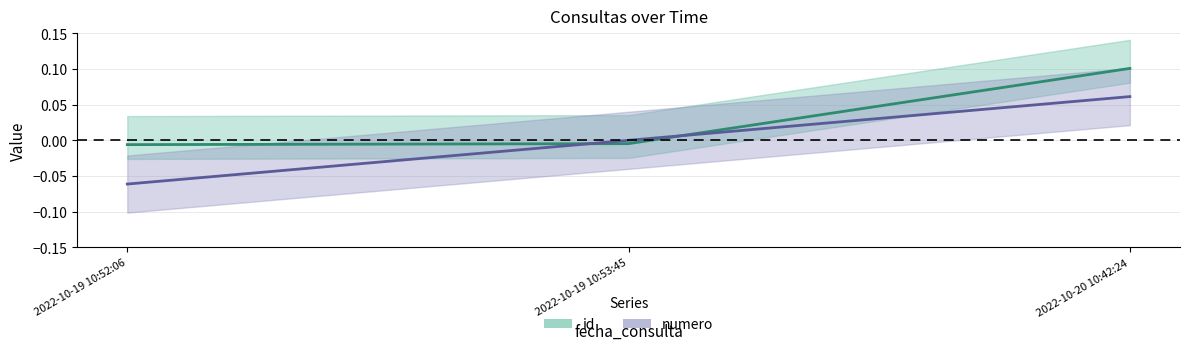

Reading left to right, list all the values displayed in this chart.

id: -0.0	-0.0	0.1
numero: -0.1	0.0	0.1